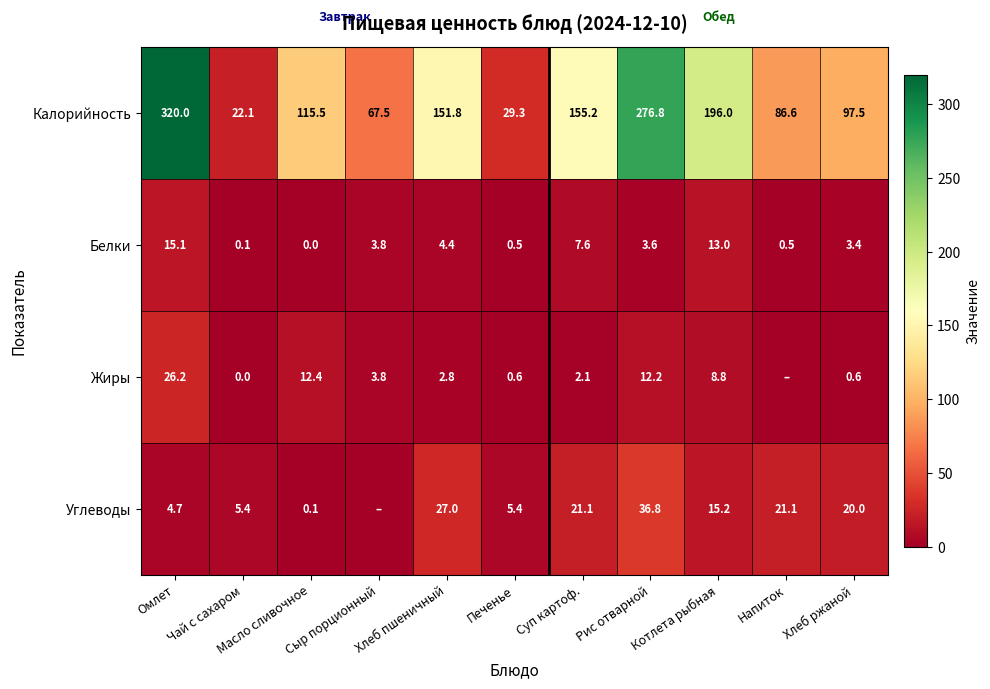

What is the highest value of the Белки series?

15.1